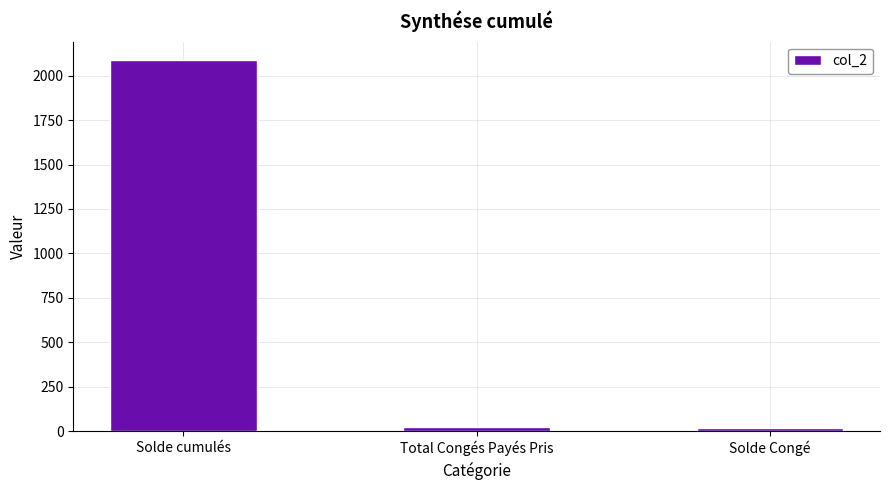

True or false: the data shows 25.0 at Total Congés Payés Pris.

True